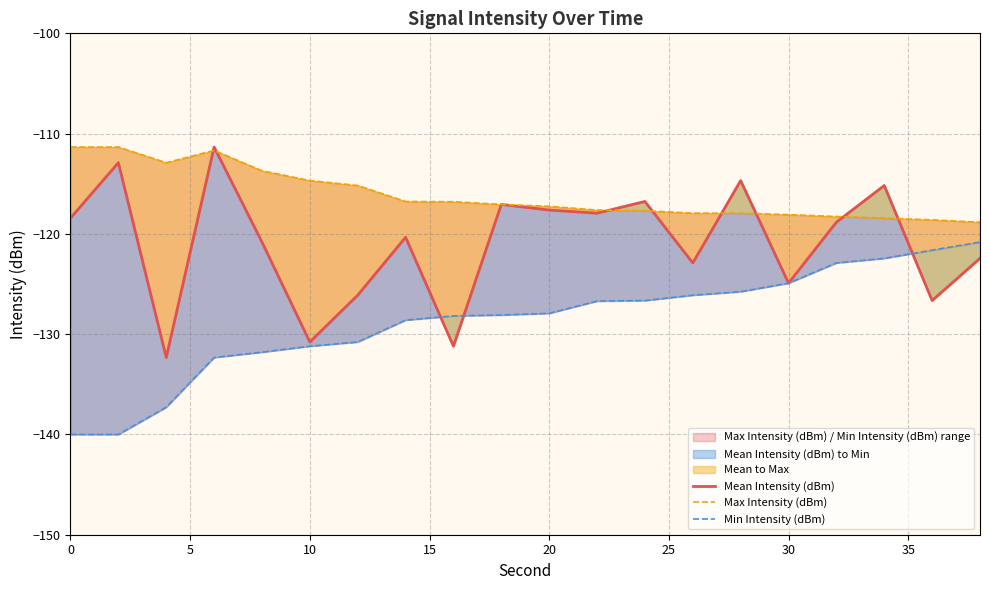

List the series in order of their overall mean, lowest first.

Min Intensity (dBm), Mean Intensity (dBm), Max Intensity (dBm)